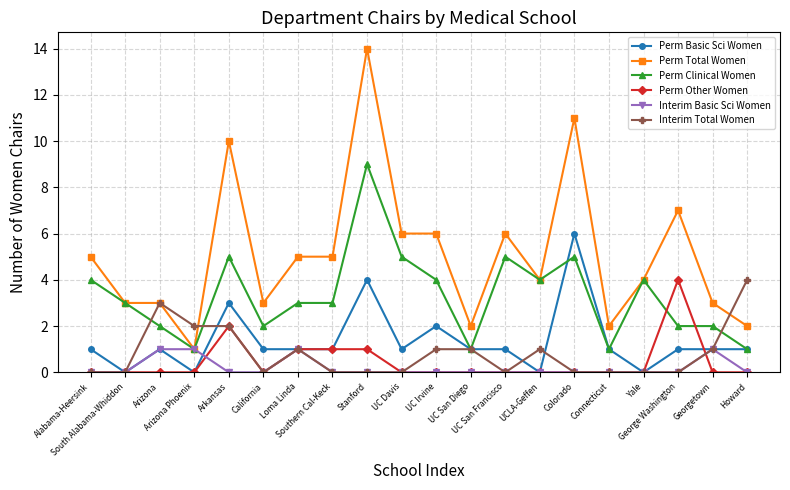

Where is the first local minimum for Perm Basic Sci Women?

South Alabama-Whiddon